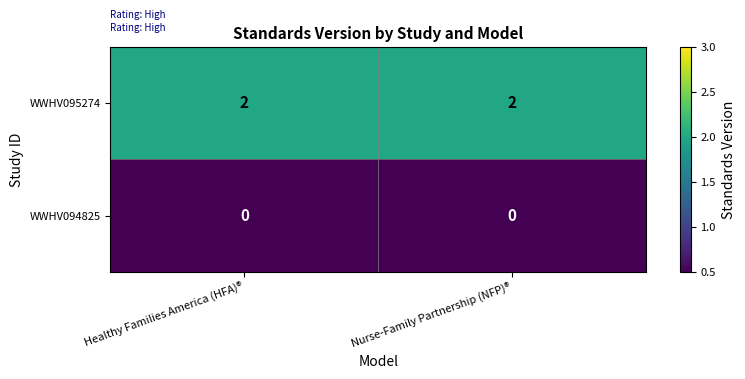

What is the sum of the WWHV095274 values at Nurse-Family Partnership (NFP)® and Healthy Families America (HFA)®?

4